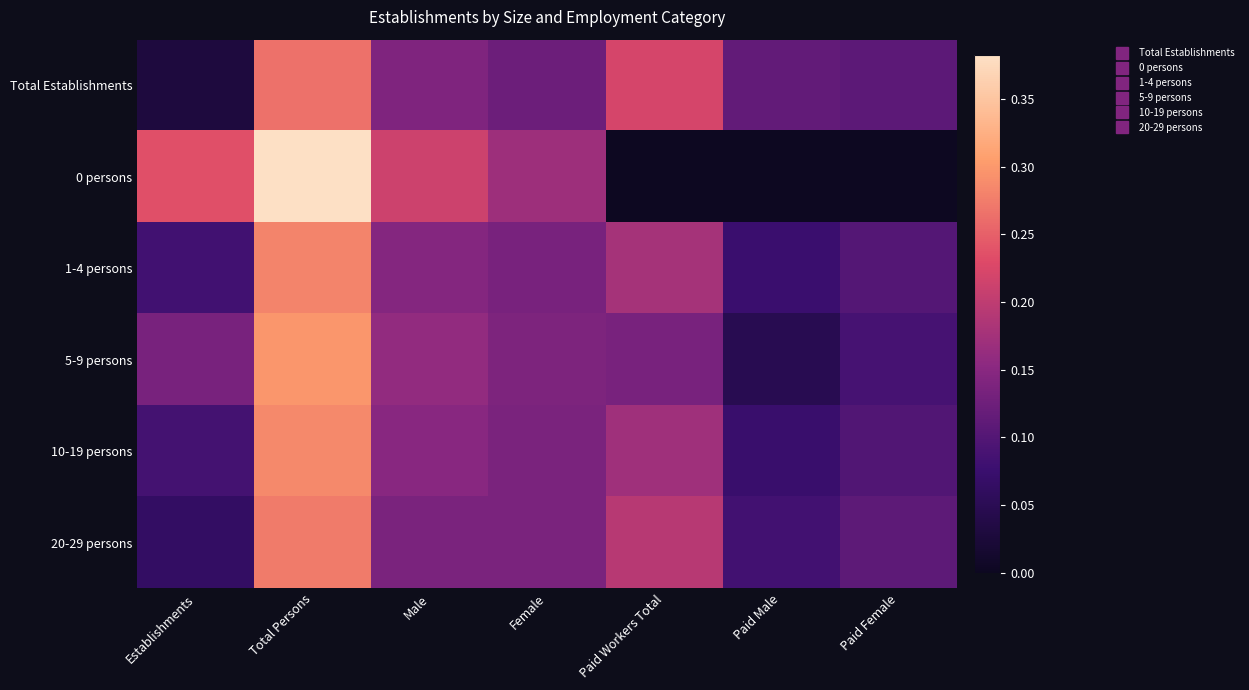

Which has a higher value, Paid Male or Female?

Female